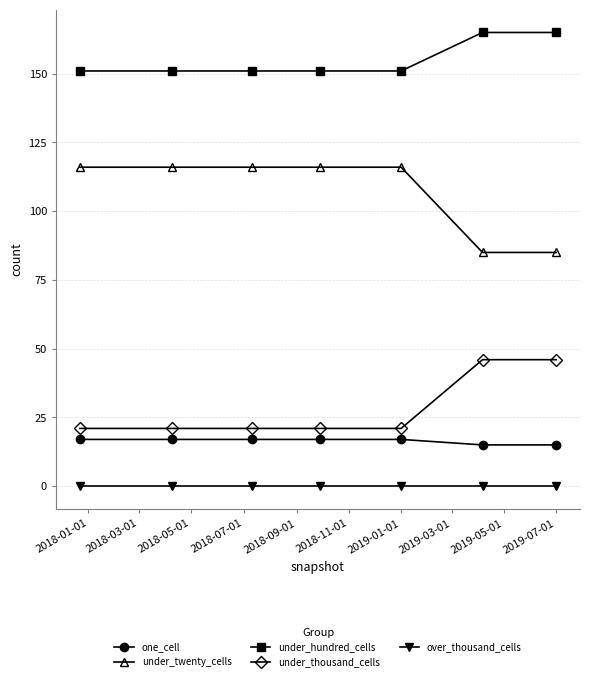

Which series has the largest total across all categories?

under_hundred_cells